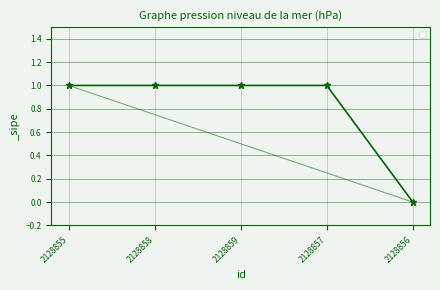

Reading left to right, transcribe all the data shown in this chart.

2128855=1	2128858=1	2128859=1	2128857=1	2128856=0